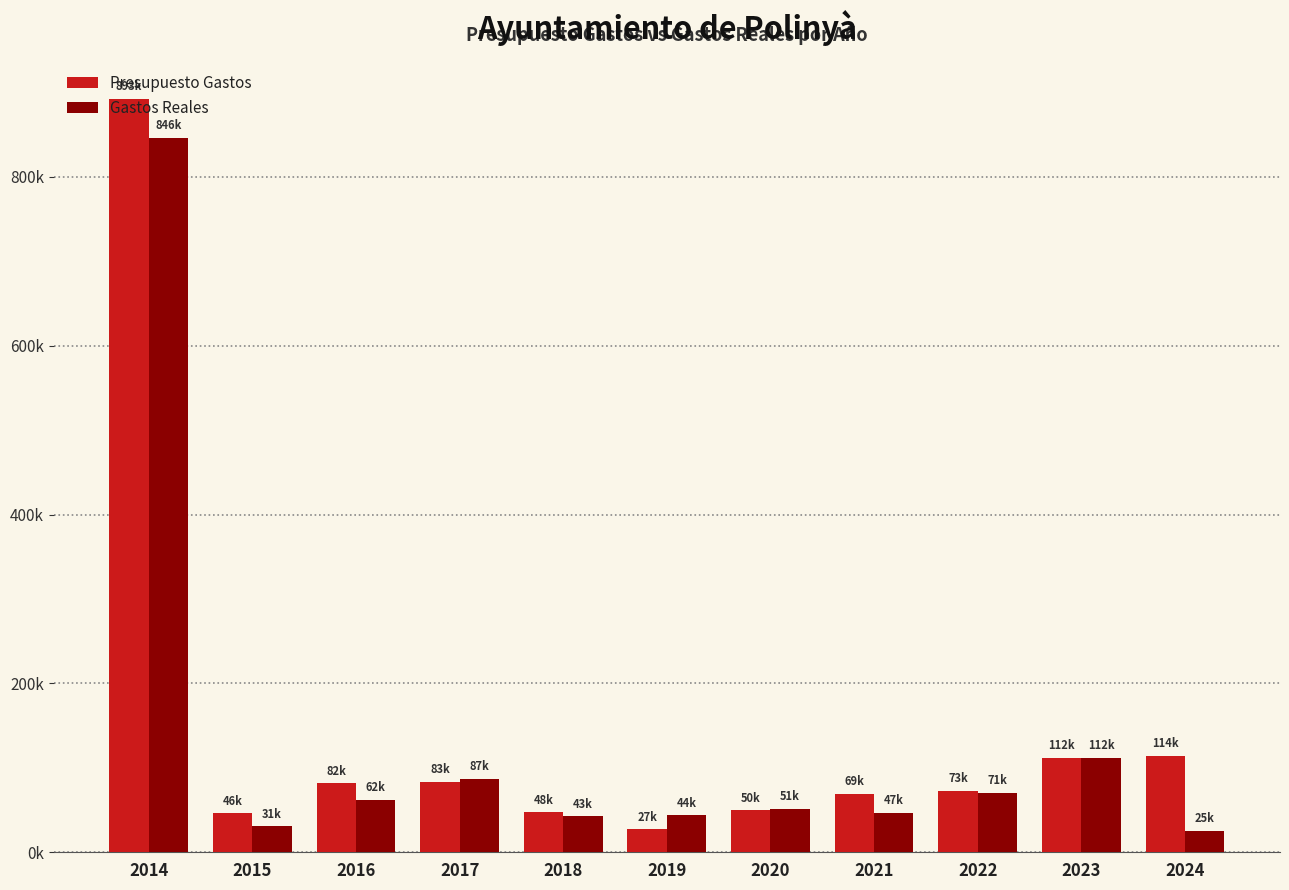

What are all the series names shown in the legend?

Presupuesto Gastos, Gastos Reales